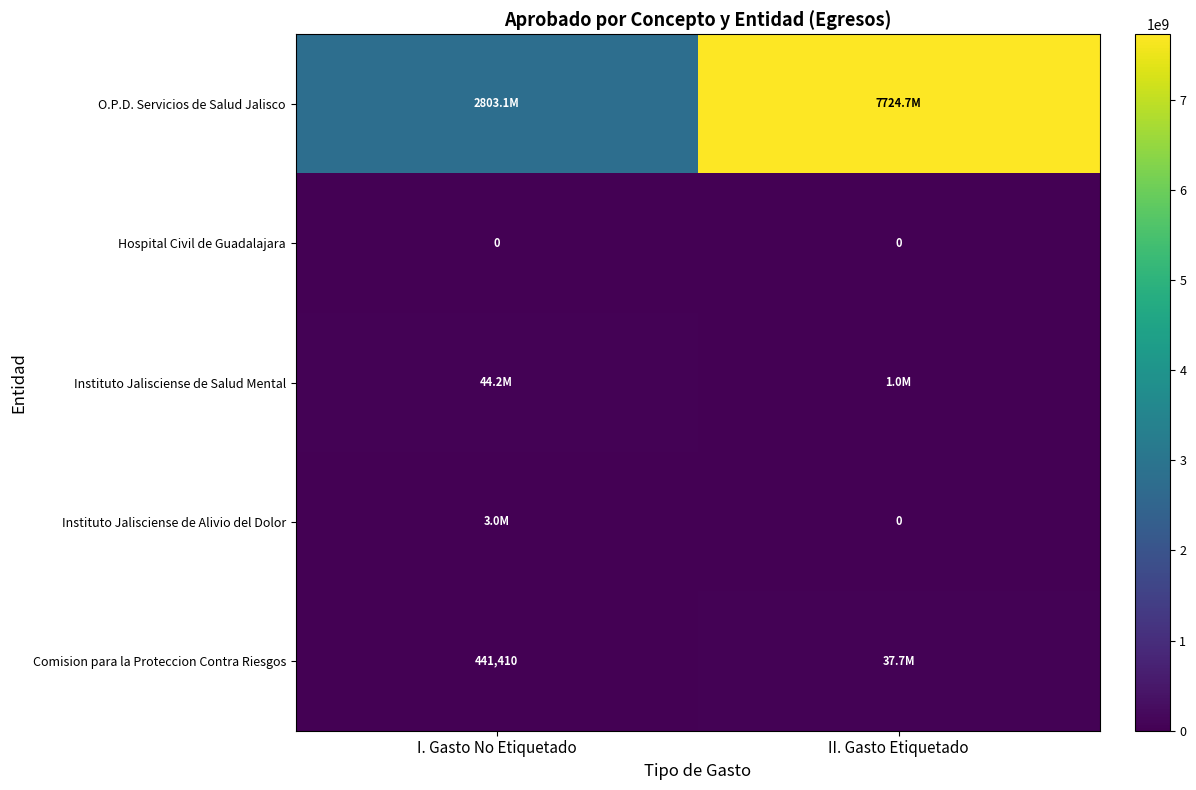

Is the value of Comision para la Proteccion Contra Riesgos at I. Gasto No Etiquetado greater than the value of Hospital Civil de Guadalajara at I. Gasto No Etiquetado?

Yes